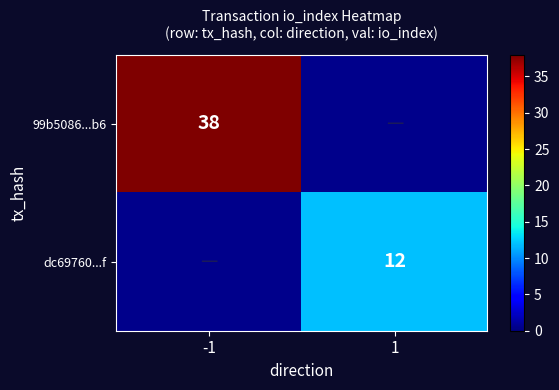

True or false: dc69760...f has a value of 21 at 1.

False